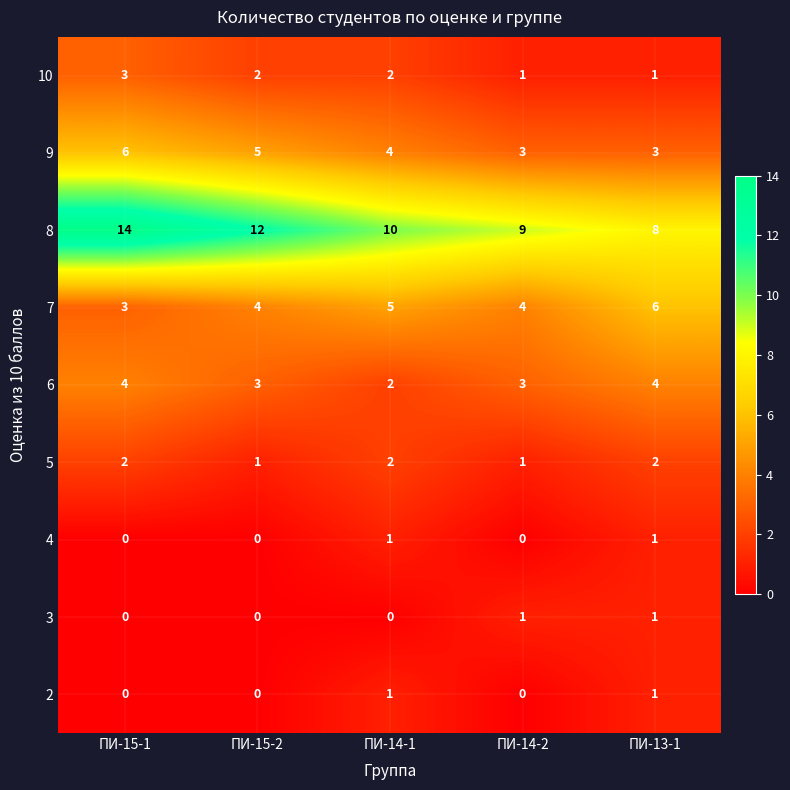

How many categories are shown in the chart?

5